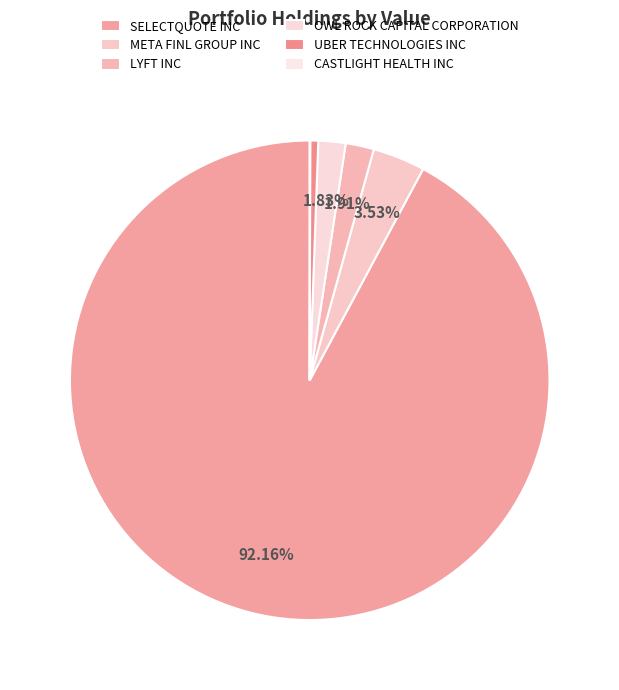

Count the number of slices in the pie.

6